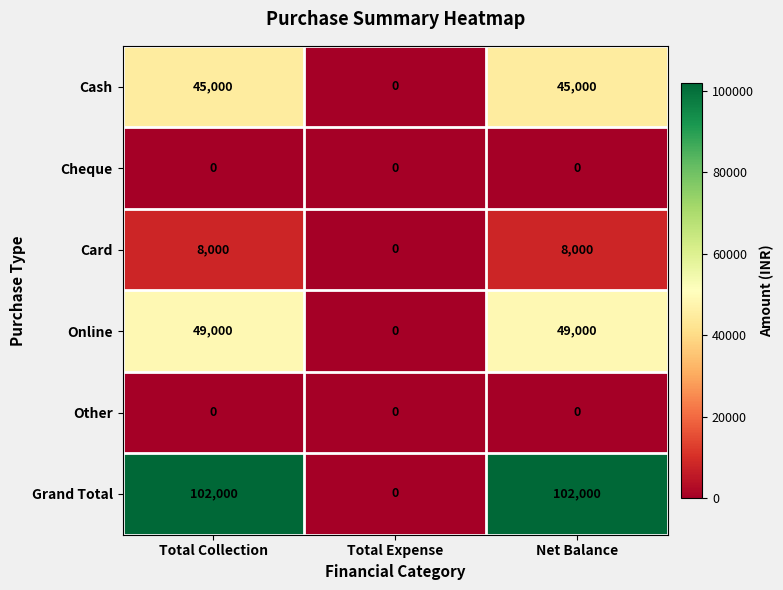

How many values in Grand Total are above zero?

2